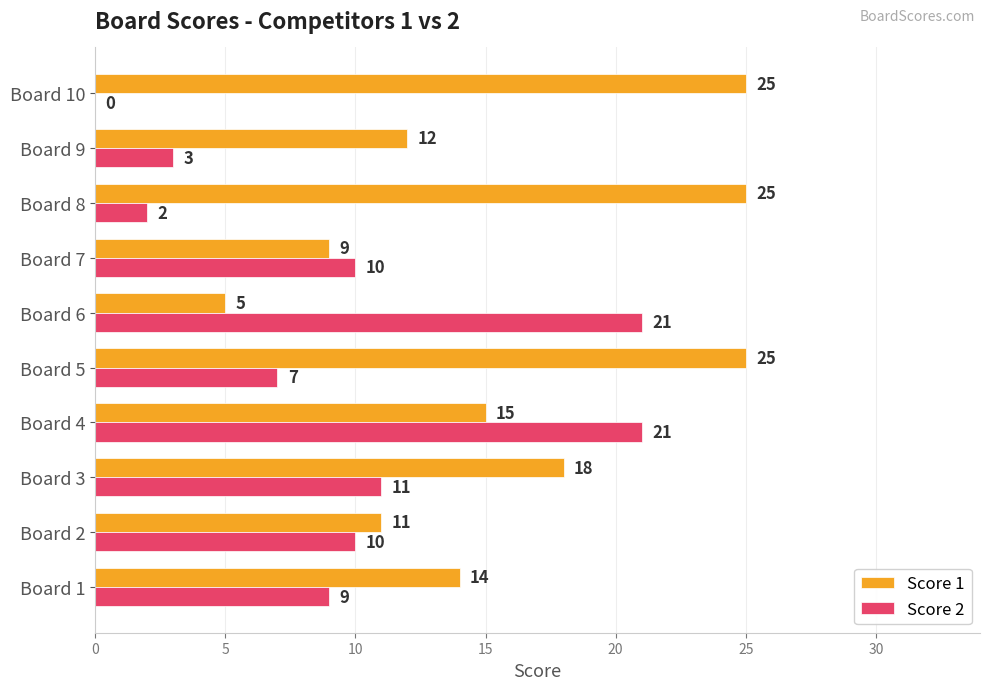

Where is Score 1 nearest to the value 15?

Board 4